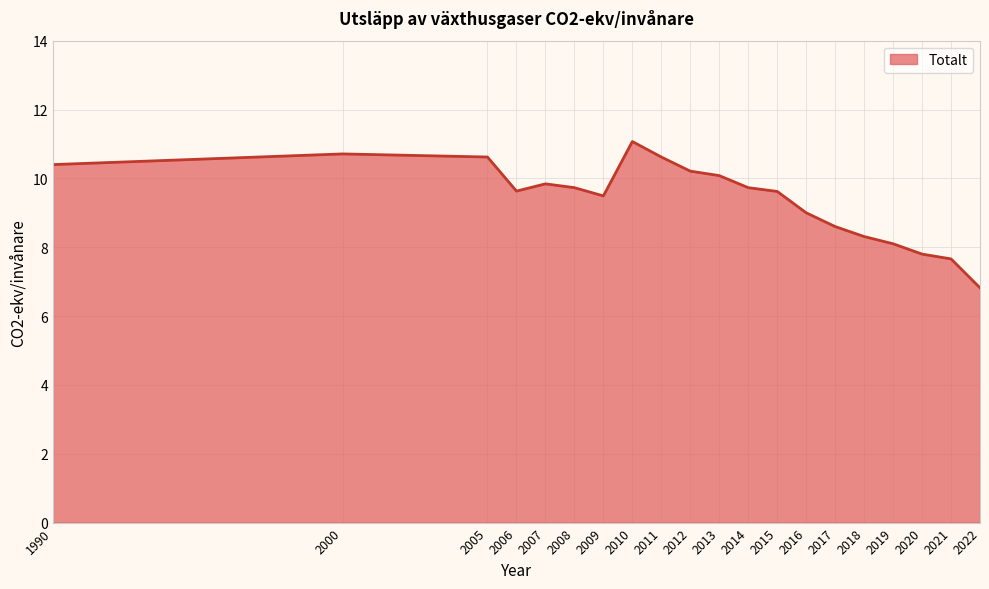

Does the chart have visible grid lines?

Yes